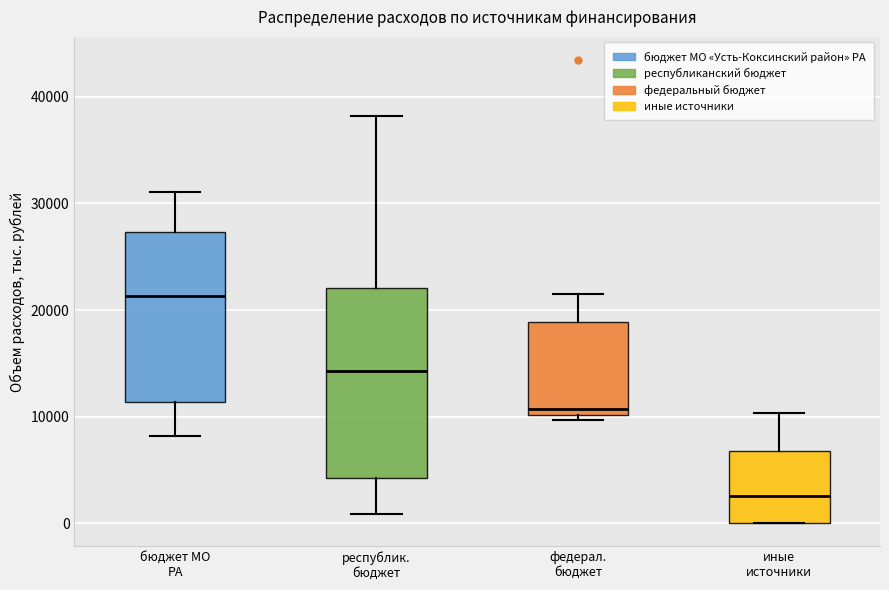

Reading left to right, transcribe this box plot: for each box, give where its median line is, the range the box spans, and where its two whiskers end, as read against the y-axis. The values are not printed on the chart, so give them approximately, as read against the axis.

бюджет МО РА: median 21000, box 11000 to 27000, whiskers 8000 to 31000
республик. бюджет: median 14000, box 4000 to 22000, whiskers 1000 to 38000
федерал. бюджет: median 11000, box 10000 to 19000, whiskers 10000 (just below the box's lower edge) to 21000
иные источники: median 3000, box 0 to 7000, whiskers 0 to 10000